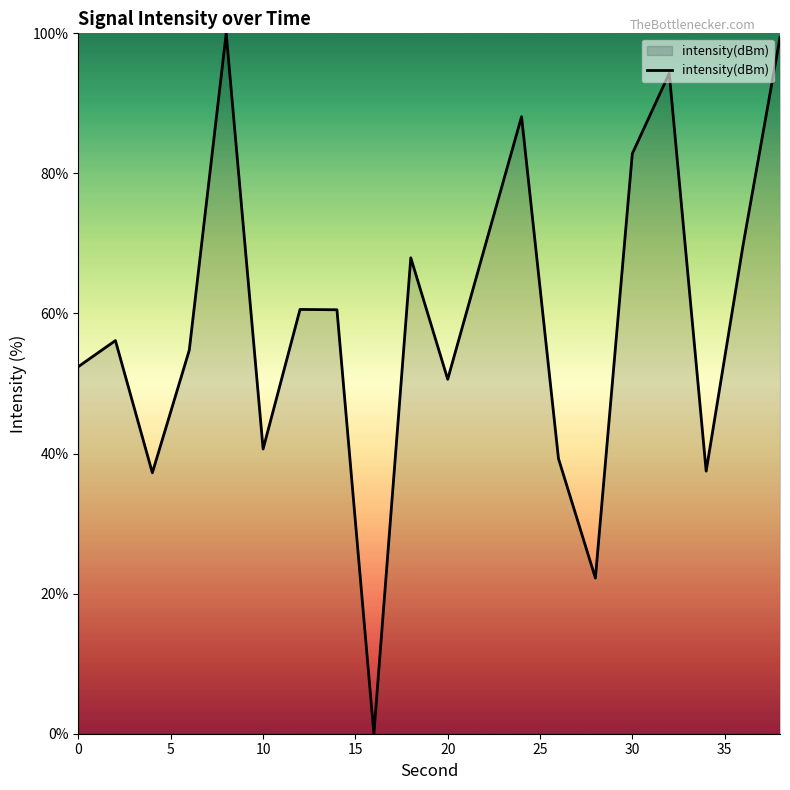

What is the difference between the maximum and minimum values?

100.0